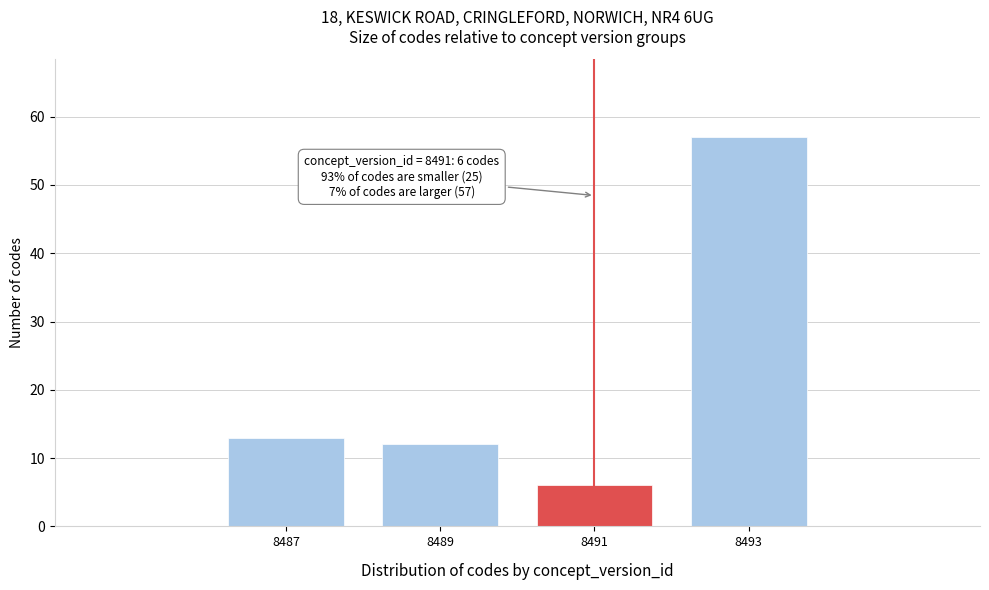

Reading left to right, list all the values displayed in this chart.

8487=13	8489=12	8491=6	8493=57